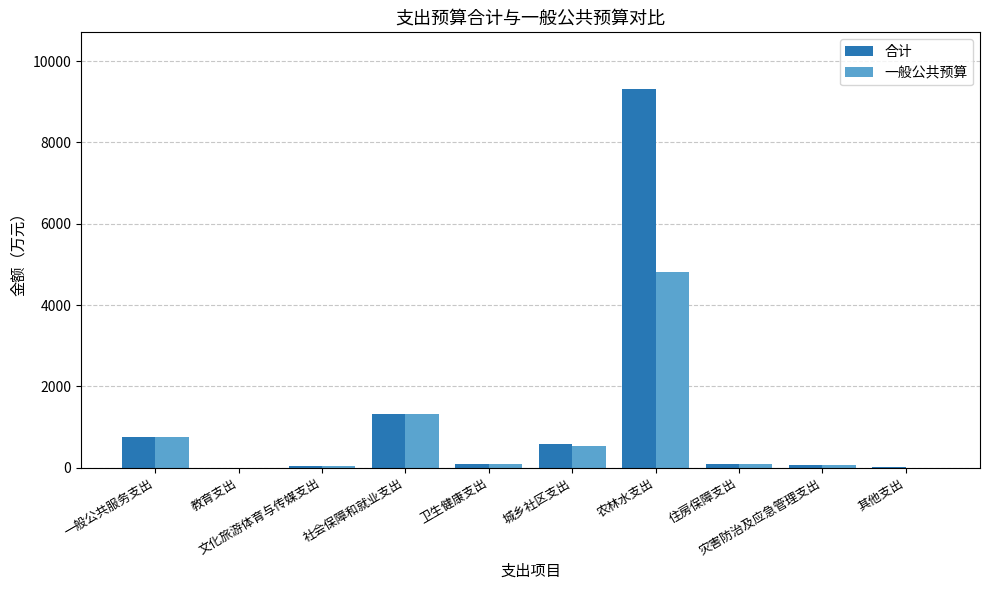

Does the chart contain stacked bars?

No